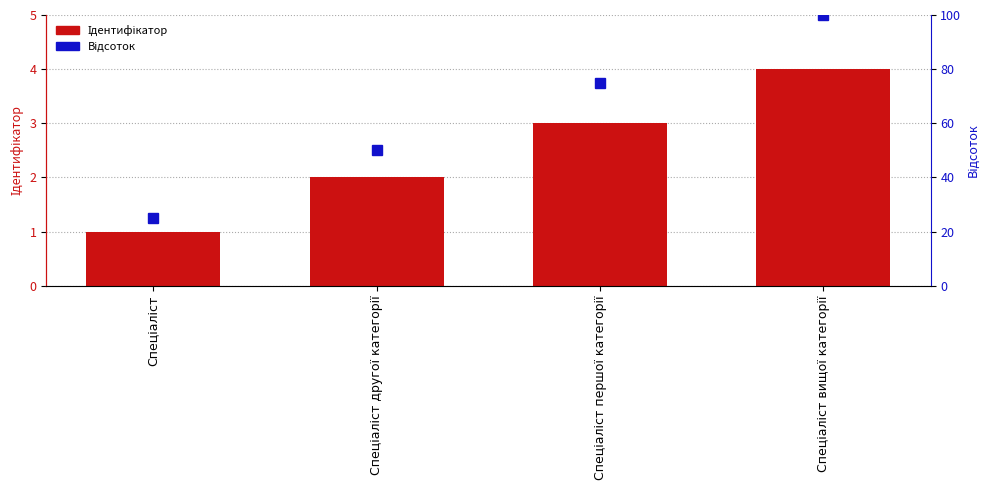

Reading right to left, list all the values displayed in this chart.

Ідентифікатор: Спеціаліст вищої категорії=4	Спеціаліст першої категорії=3	Спеціаліст другої категорії=2	Спеціаліст=1
Відсоток: Спеціаліст вищої категорії=100	Спеціаліст першої категорії=75	Спеціаліст другої категорії=50	Спеціаліст=25